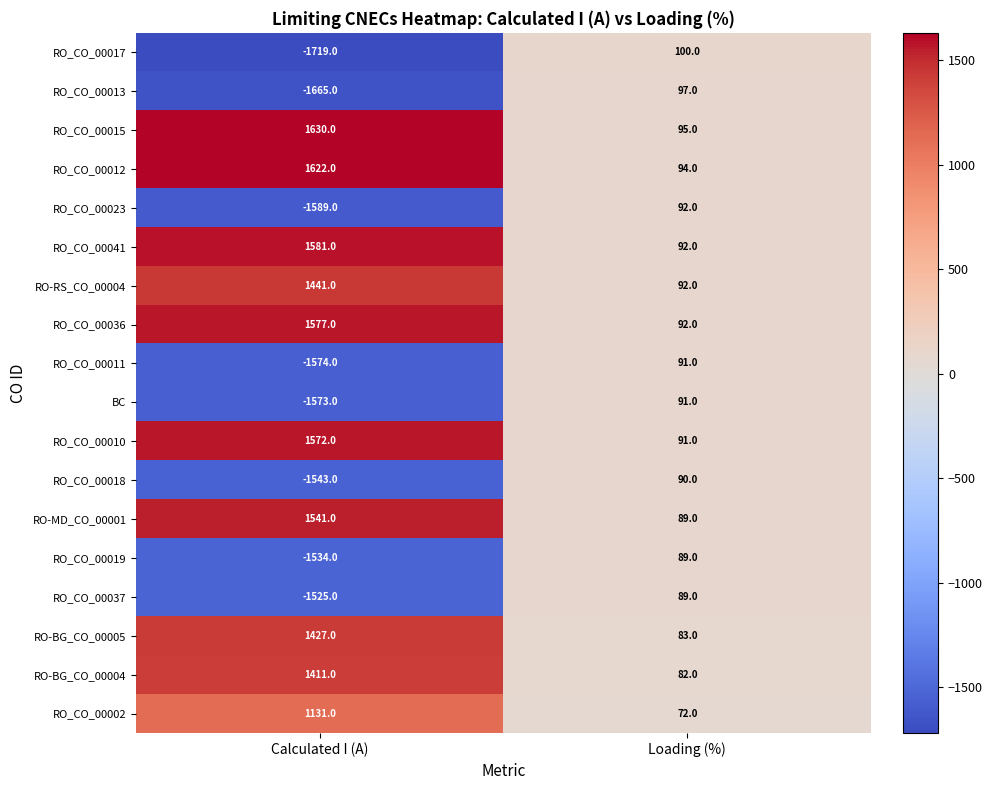

The RO_CO_00015 series shows 95 at Loading (%). True or false?

True